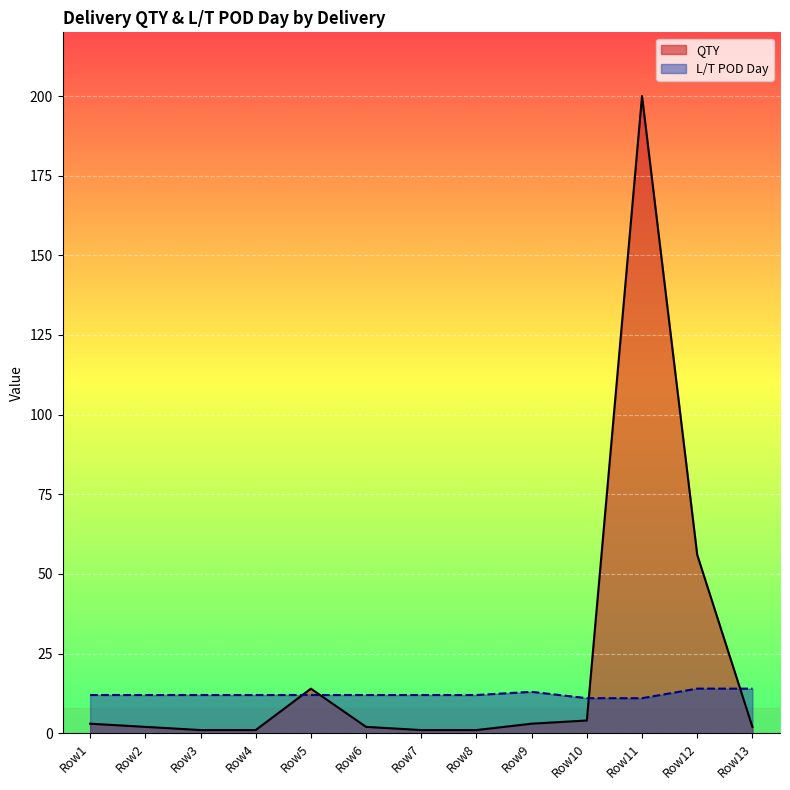

In L/T POD Day, how many points are higher than both neighbors (excluding endpoints)?

1